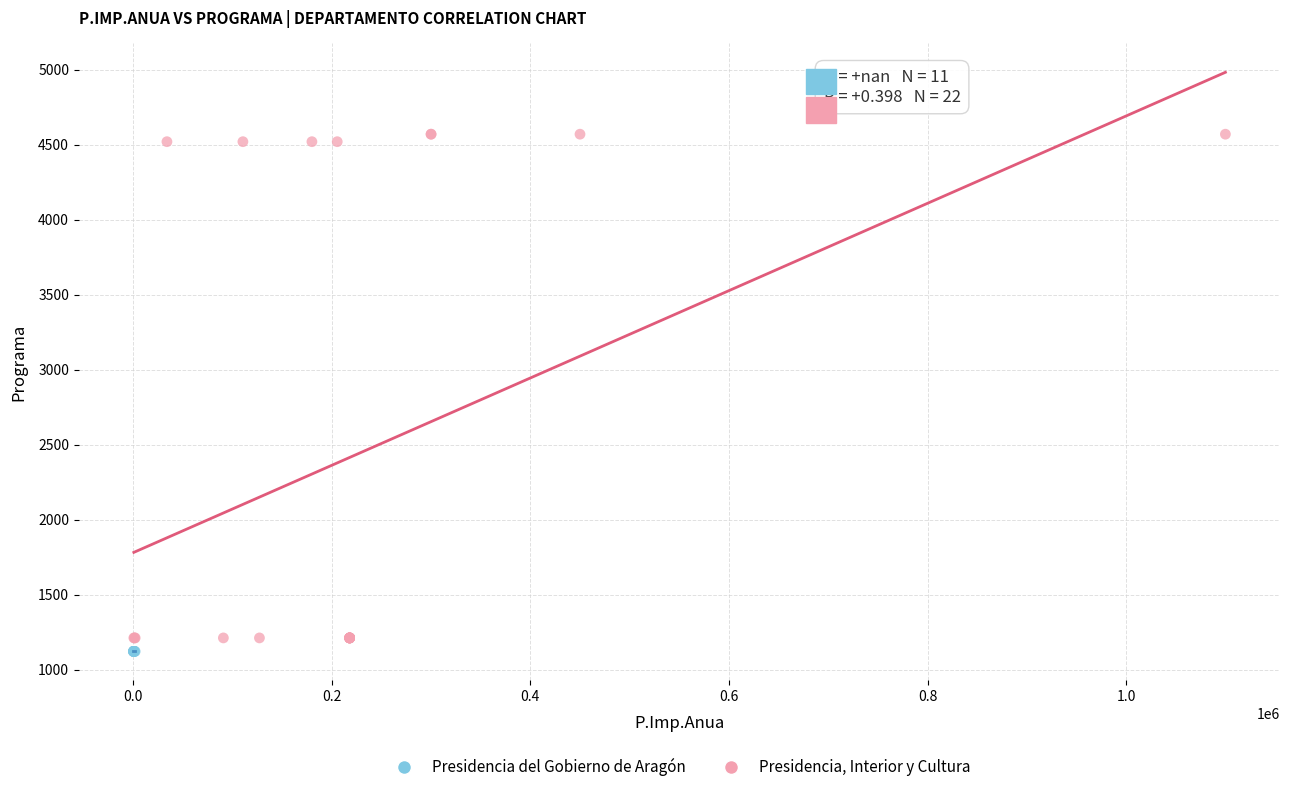

Which series reaches the maximum Y coordinate?

Presidencia, Interior y Cultura